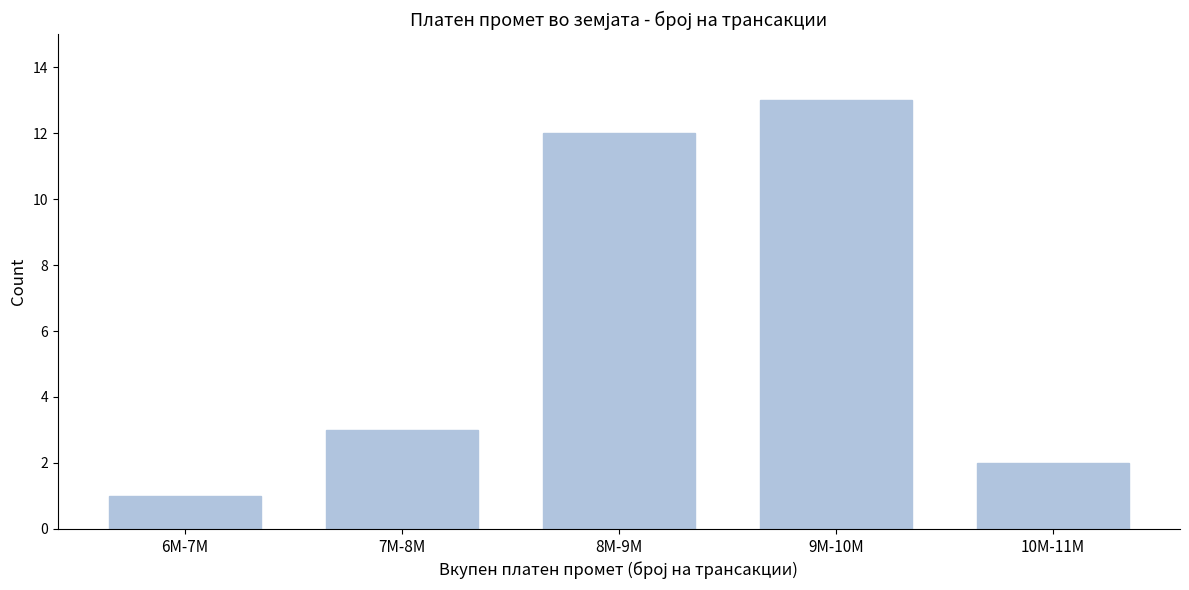

Reading left to right, what are all the values shown in this chart?

1	3	12	13	2